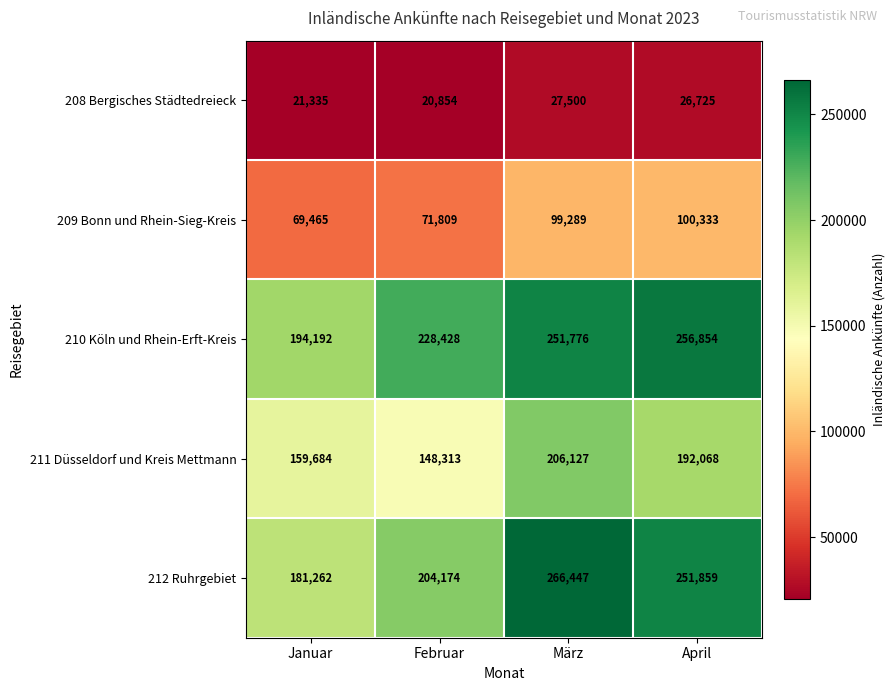

Which series has the largest total across all categories?

210 Köln und Rhein-Erft-Kreis